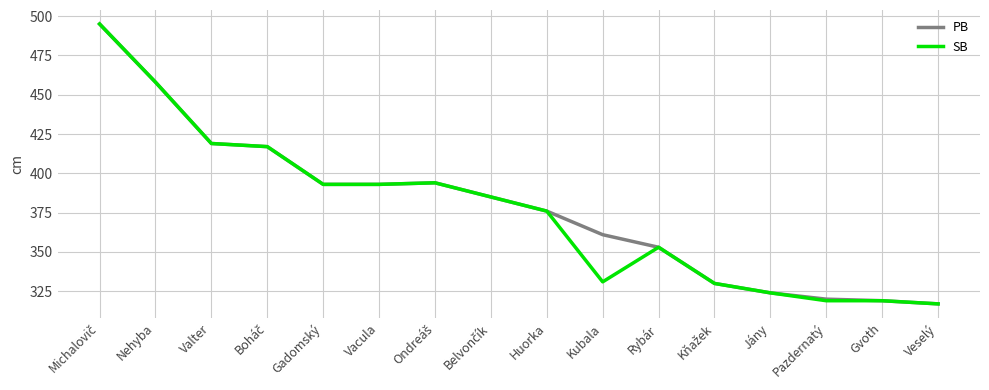

How many lines are shown in the chart?

2